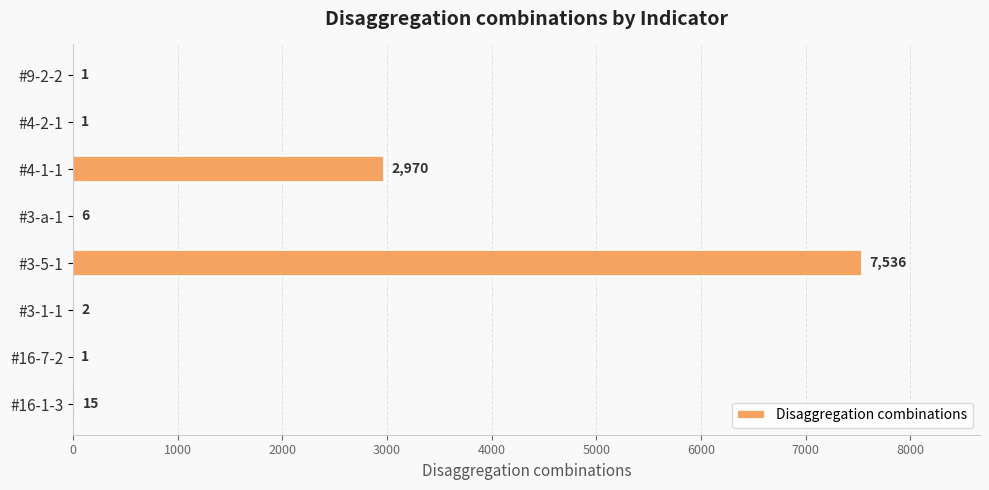

What is the change in value from #16-1-3 to #3-5-1?

+7521